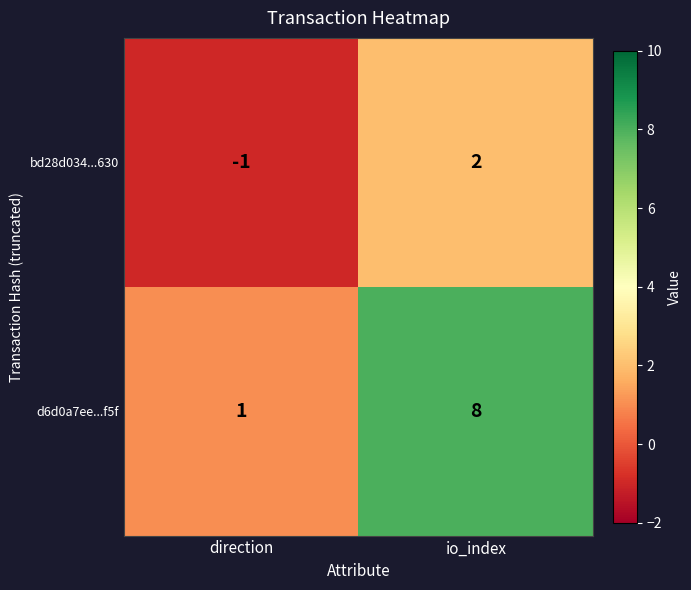

Count the number of categories in the chart.

2